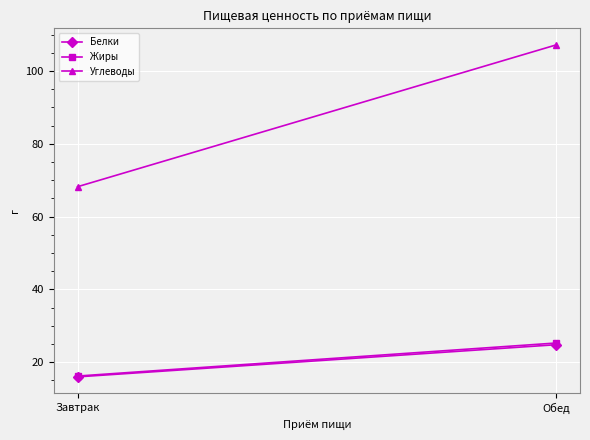

Rank the series by their maximum value, from highest to lowest.

Углеводы, Жиры, Белки